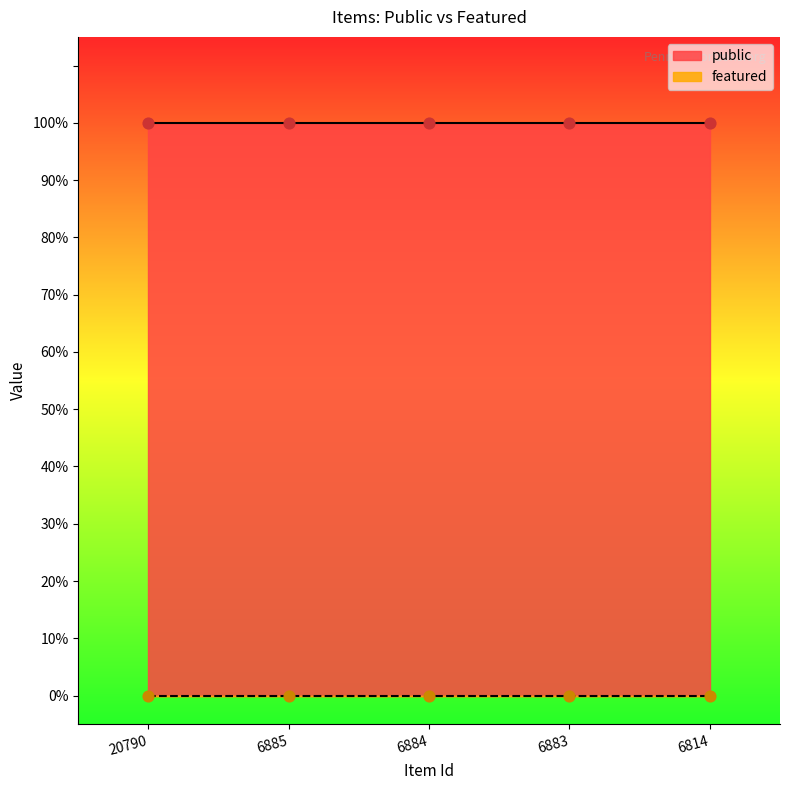

Which series reaches the minimum Y coordinate?

featured